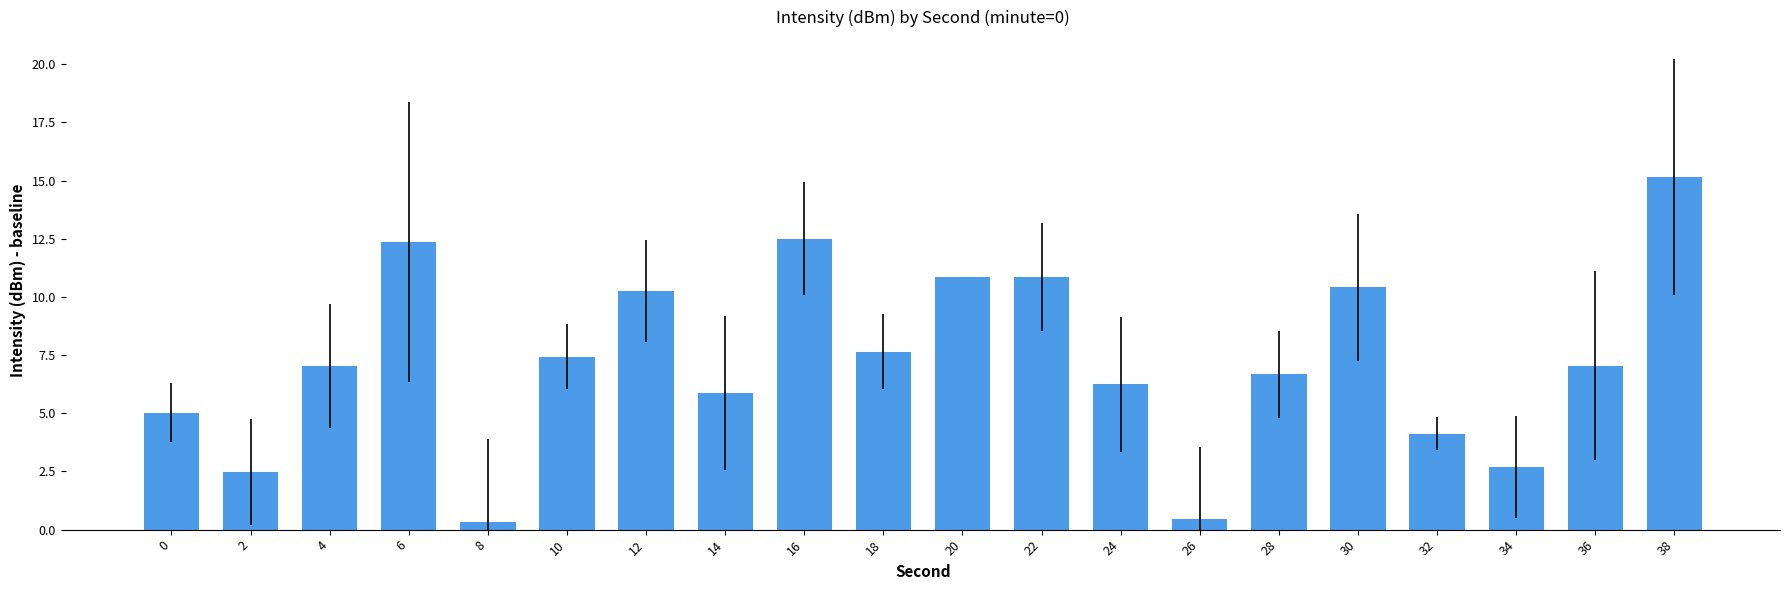

What value does the data have at 2?

2.5